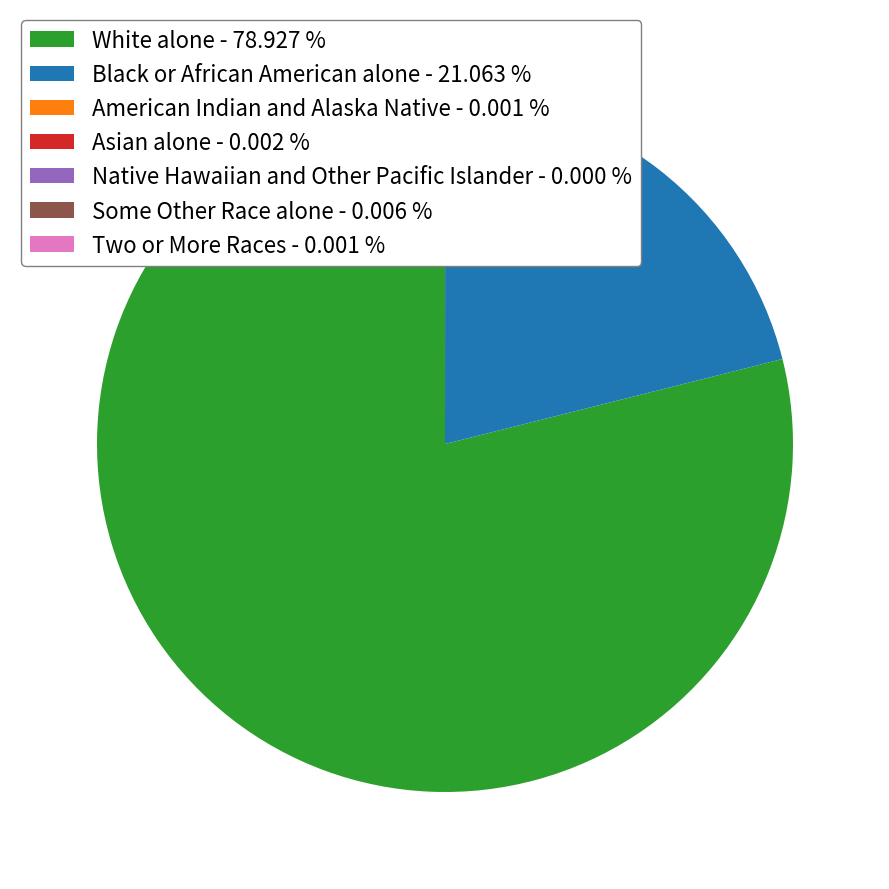

Approximately how many times larger is the value at White alone - 78.927 % compared to Black or African American alone - 21.063 %?

3.7